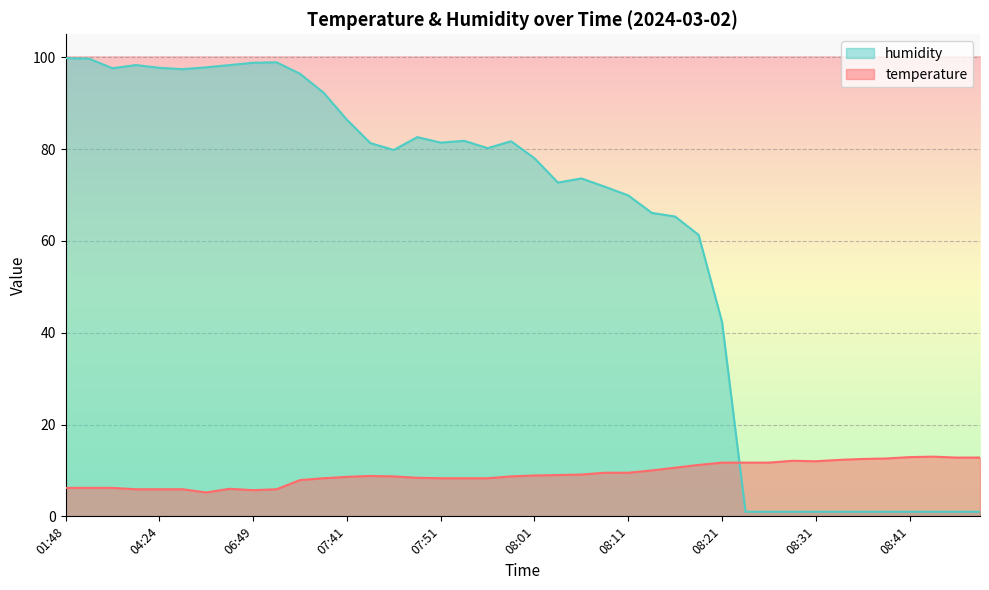

What is the difference between the maximum and second lowest values in the temperature series?

7.3